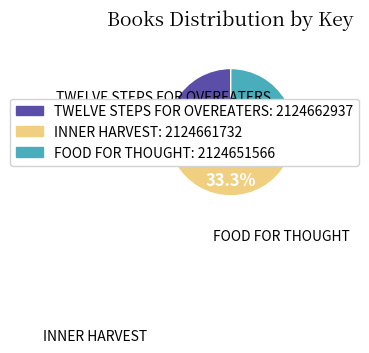

Combined, do TWELVE STEPS FOR OVEREATERS and INNER HARVEST account for over 50%?

Yes